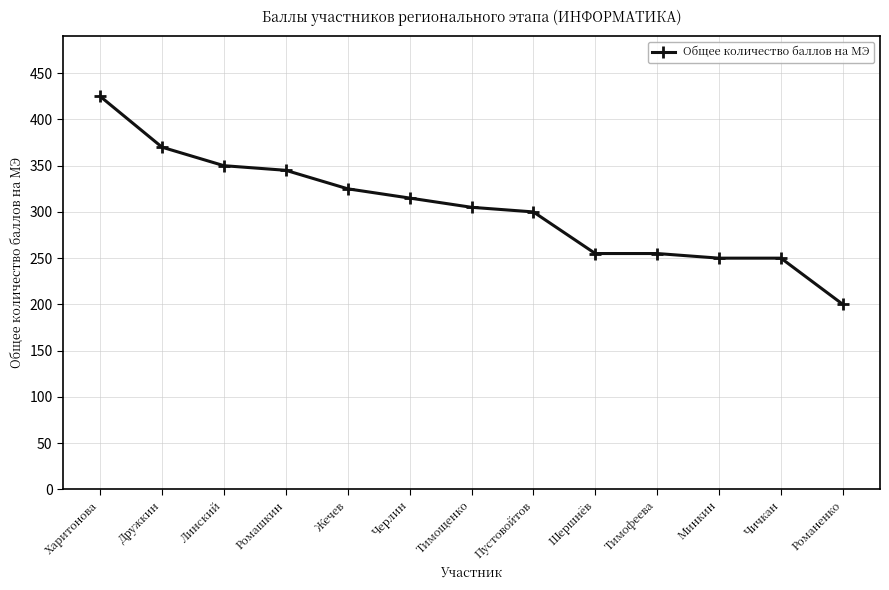

What is the value of the 13th point from the left?

200